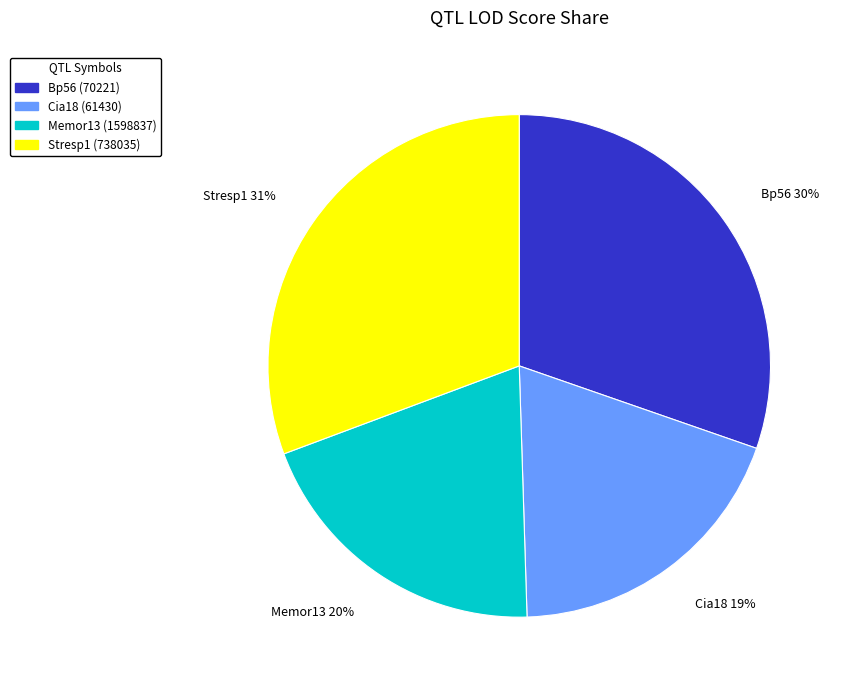

How many slices are in this pie chart?

4